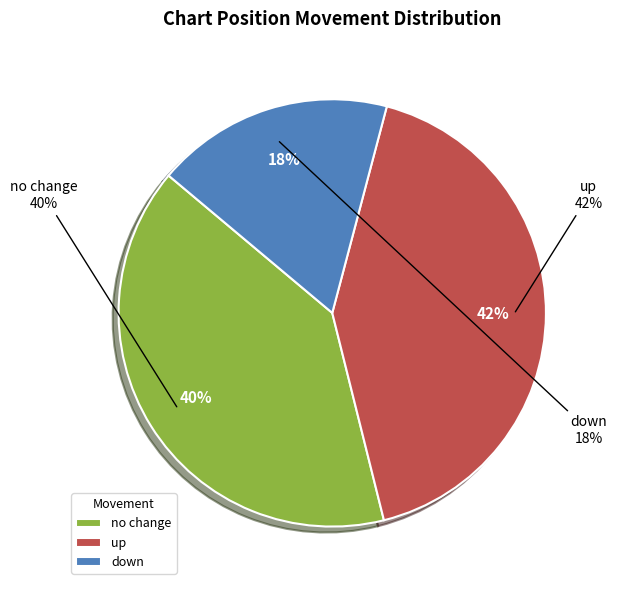

How many slices are in this pie chart?

3